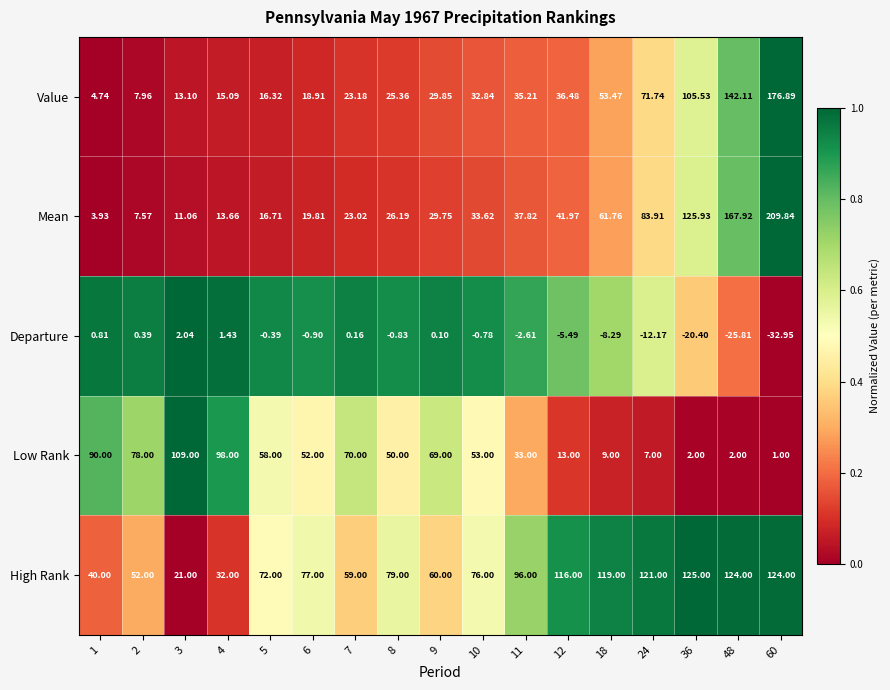

Between 1 and 6, which series saw the biggest shift?

Low Rank